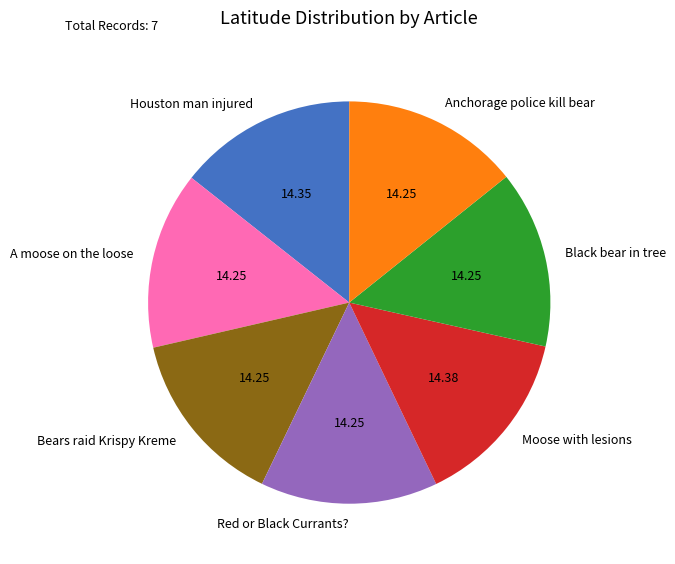

Do Anchorage police kill bear and Moose with lesions together represent more than half of the pie?

No